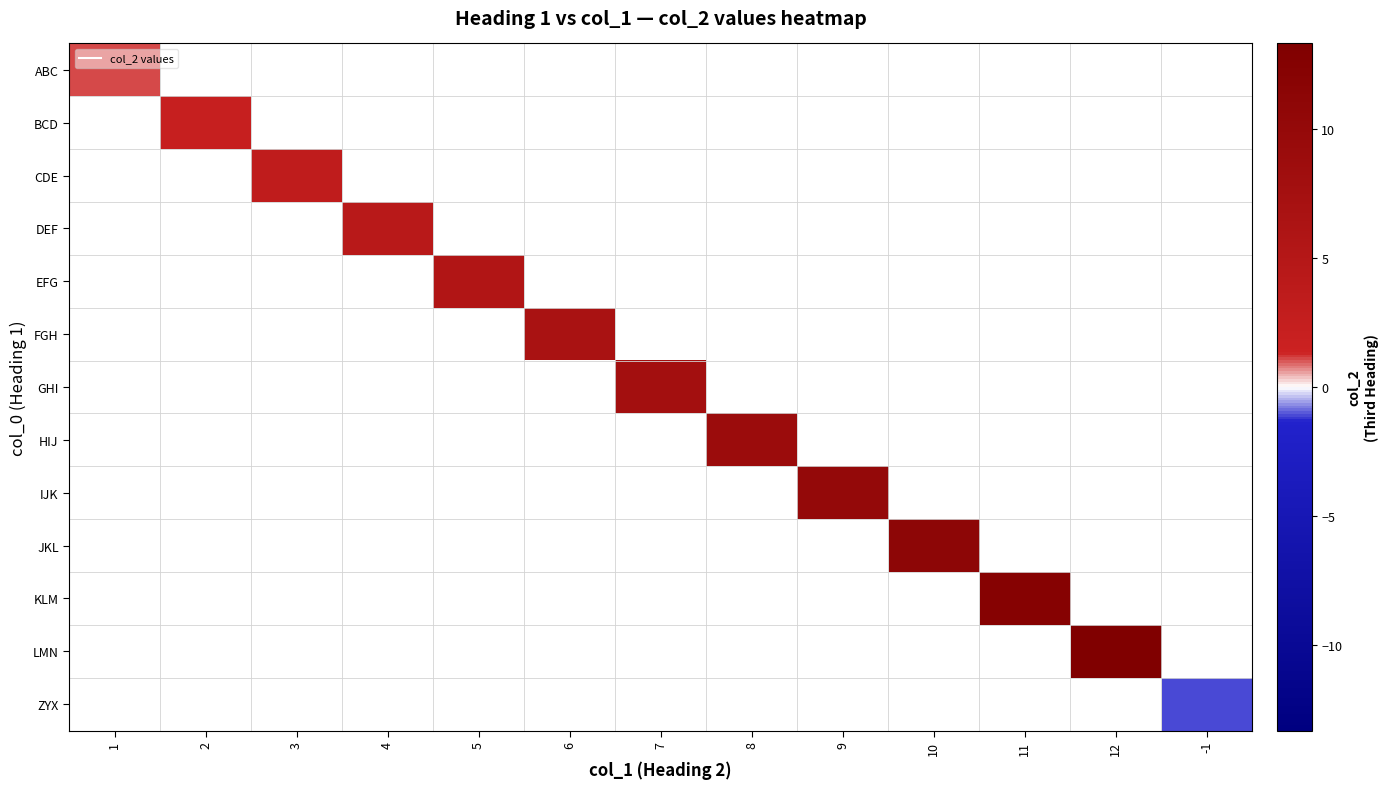

Is the value of GHI at 1 greater than the value of JKL at 8?

No